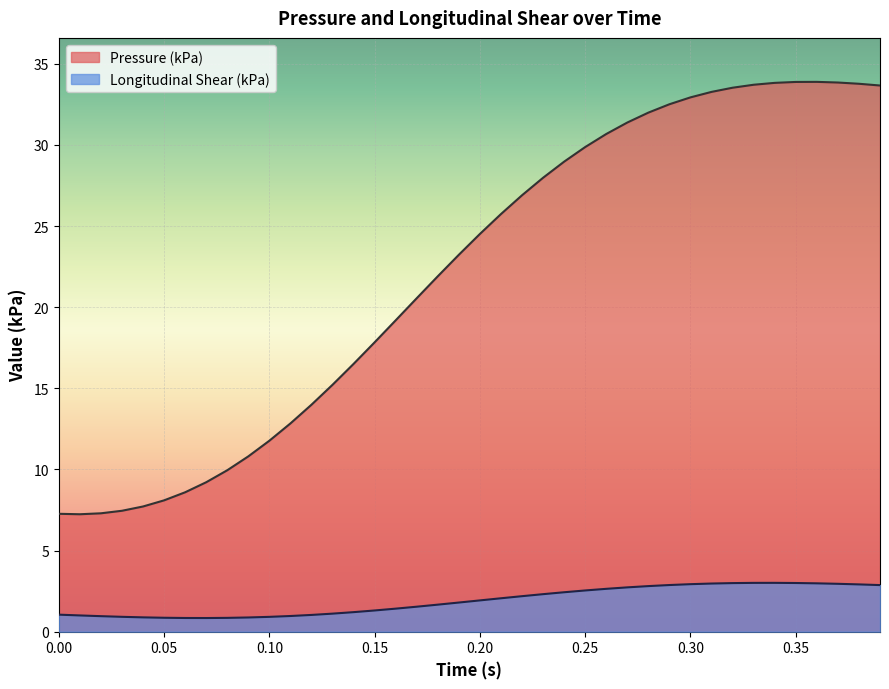

Reading right to left, list all the values displayed in this chart.

Pressure (kPa): 33.7	33.8	33.8	33.9	33.9	33.8	33.7	33.5	33.3	32.9	32.5	32.0	31.4	30.7	29.9	29.0	28.0	26.9	25.7	24.5	23.2	21.9	20.6	19.2	17.8	16.5	15.2	14.0	12.8	11.8	10.8	9.9	9.2	8.6	8.1	7.7	7.5	7.3	7.2	7.3
Longitudinal Shear (kPa): 2.9	2.9	3.0	3.0	3.0	3.0	3.0	3.0	3.0	2.9	2.9	2.8	2.7	2.6	2.5	2.4	2.3	2.2	2.1	1.9	1.8	1.7	1.5	1.4	1.3	1.2	1.1	1.0	1.0	0.9	0.9	0.9	0.8	0.8	0.9	0.9	0.9	1.0	1.0	1.0